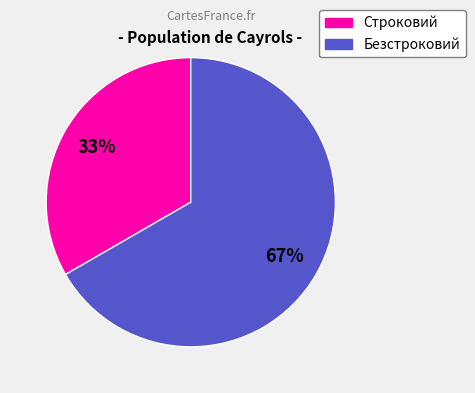

To the nearest percent, what is the average slice percentage?

50%